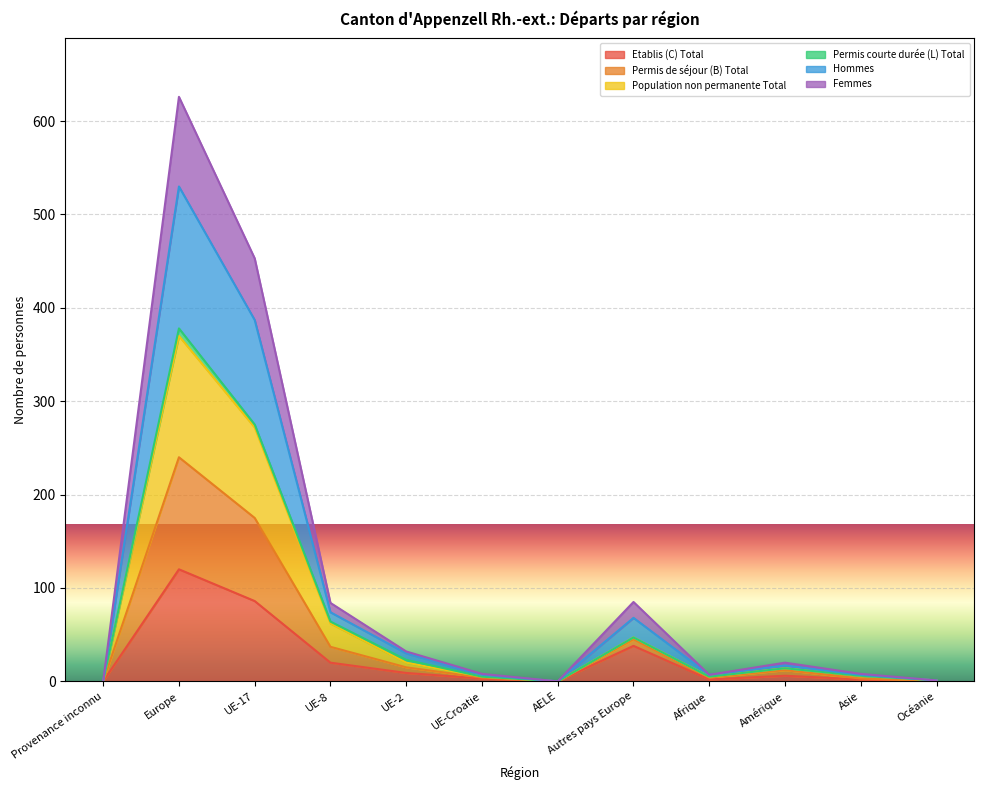

List the labels in order of Etablis (C) Total value, largest first.

Europe, UE-17, Autres pays Europe, UE-8, UE-2, Amérique, UE-Croatie, Afrique, Asie, Provenance inconnu, AELE, Océanie